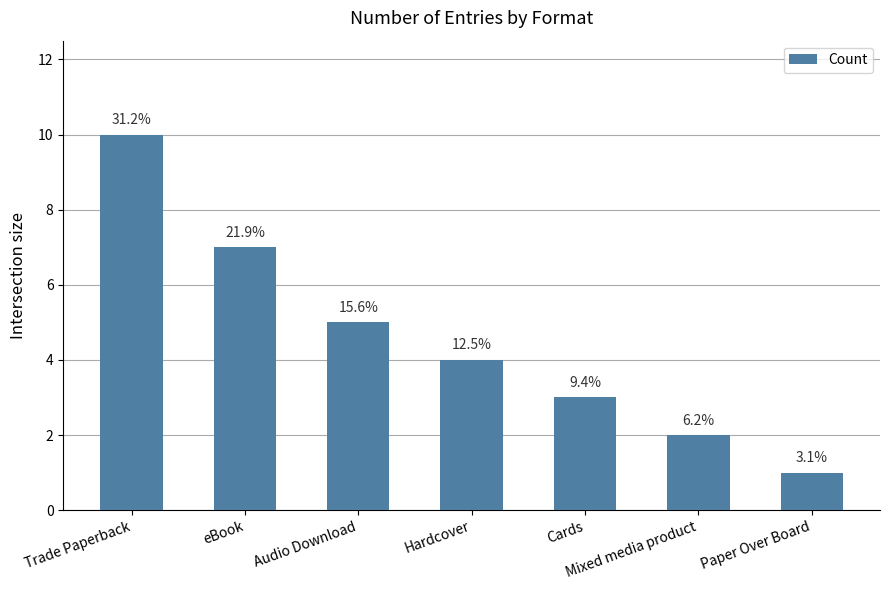

What position from the right is Paper Over Board?

1